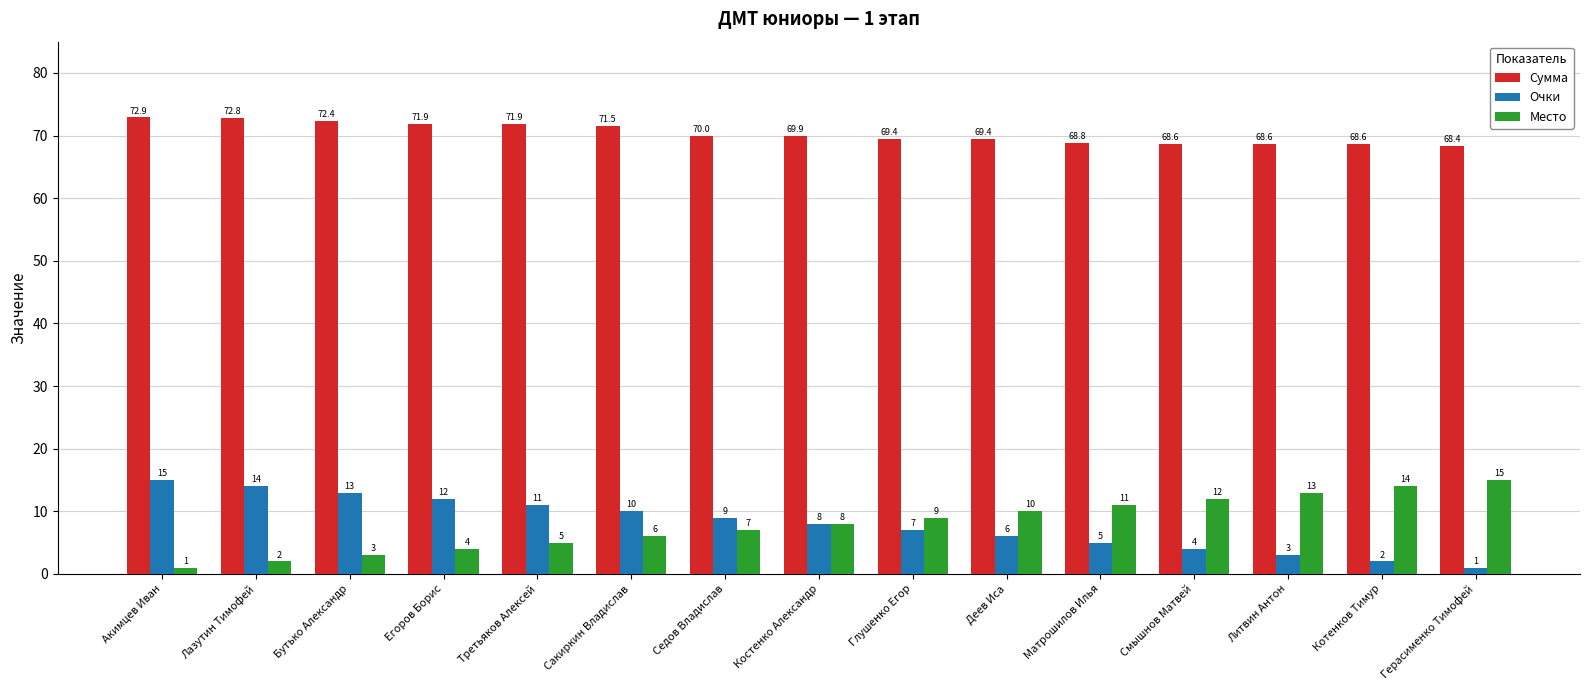

What are all the series names shown in the legend?

Сумма, Очки, Место